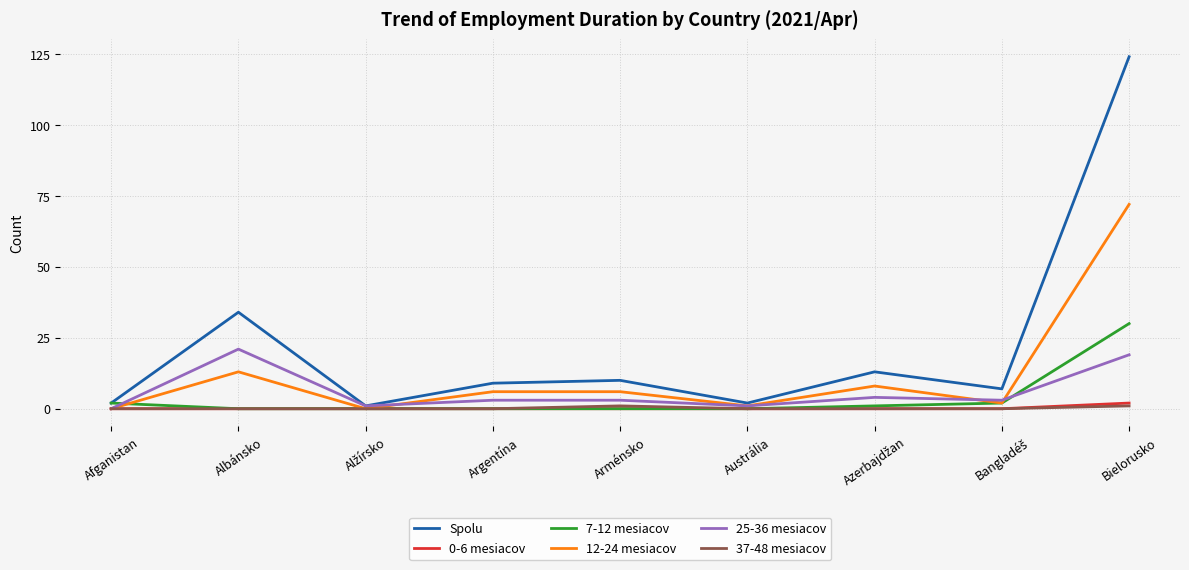

At how many categories does at least one series exceed 94?

1